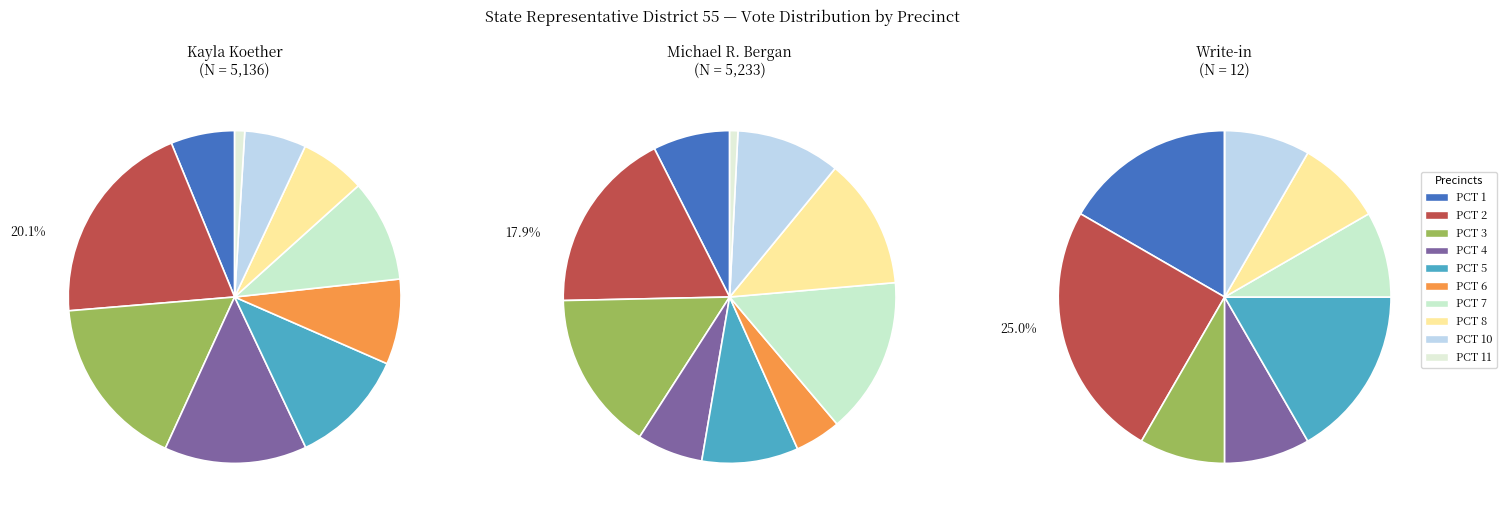

Rank the series at PCT 5 from highest to lowest value.

Kayla Koether, Michael R. Bergan, Write-in